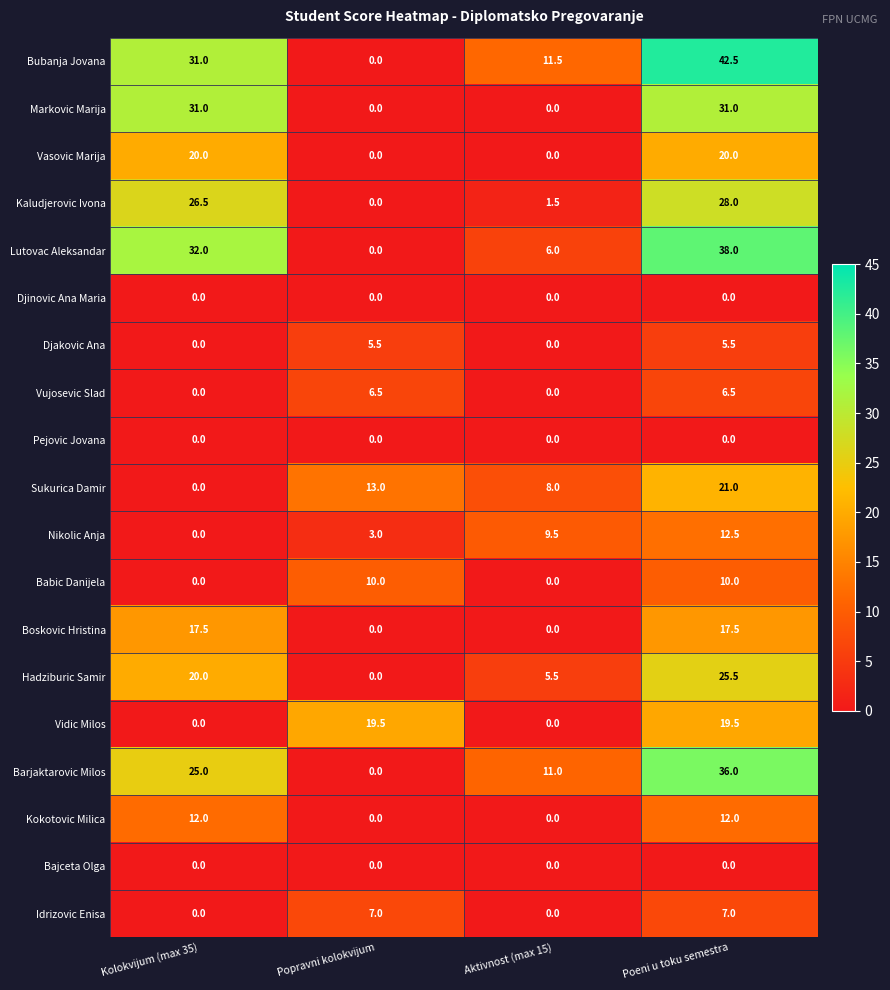

At which category is the sum across all series the highest?

Poeni u toku semestra